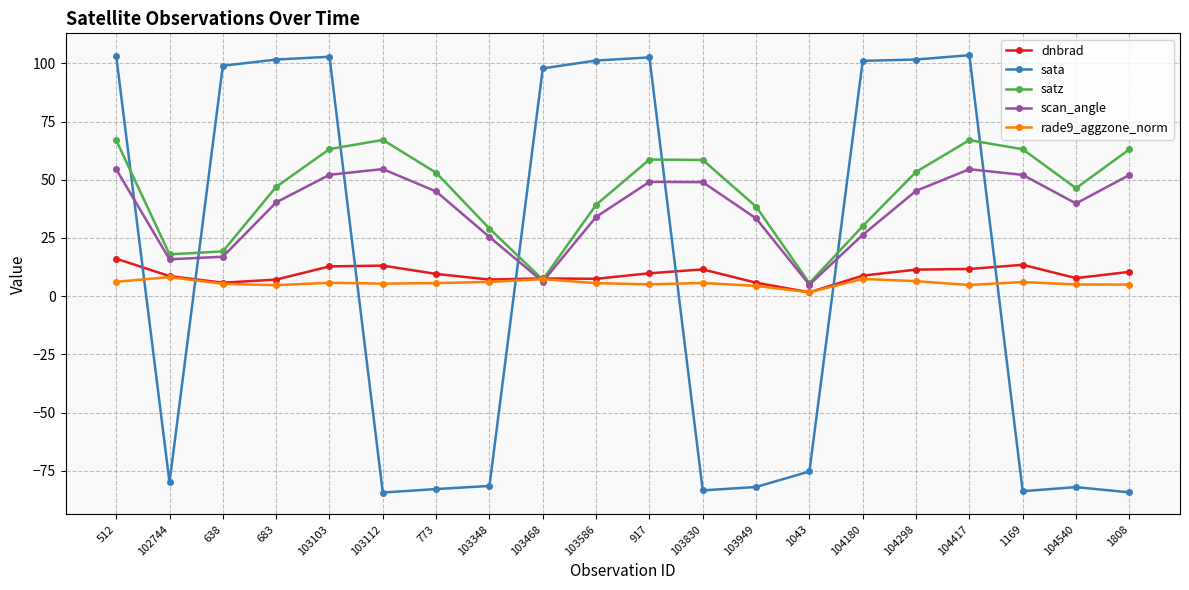

What is the label of the 20th point from the left?

1808